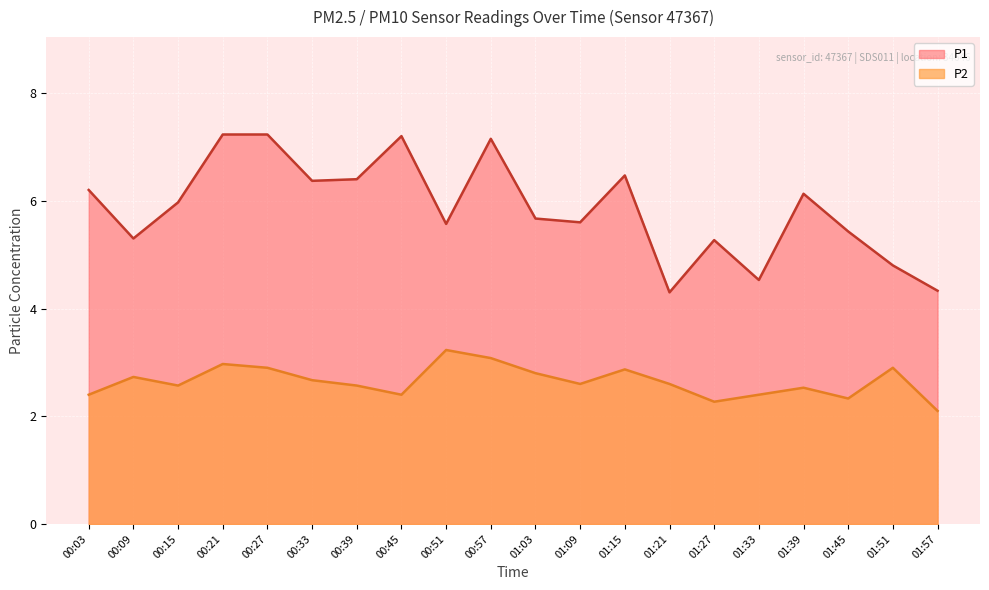

What is the minimum value shown in the chart?

2.1